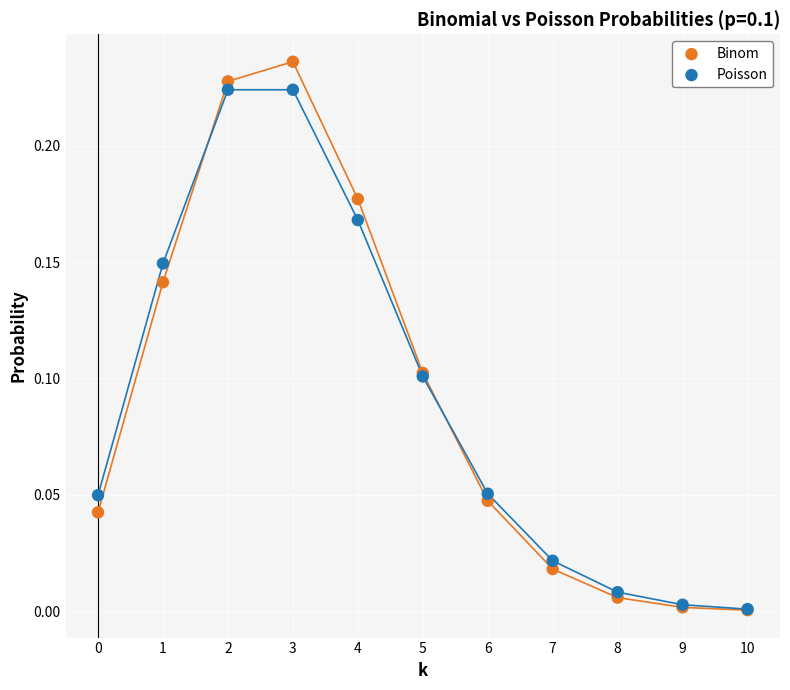

Which series reaches the maximum Y coordinate?

Binom